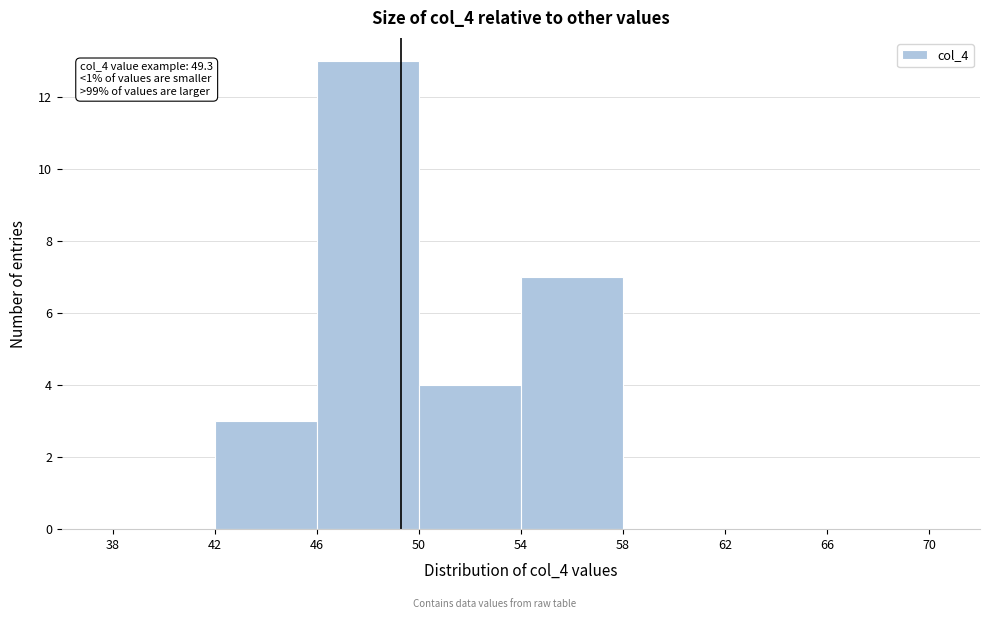

Which range on the x-axis has the tallest bar?

46 to 50